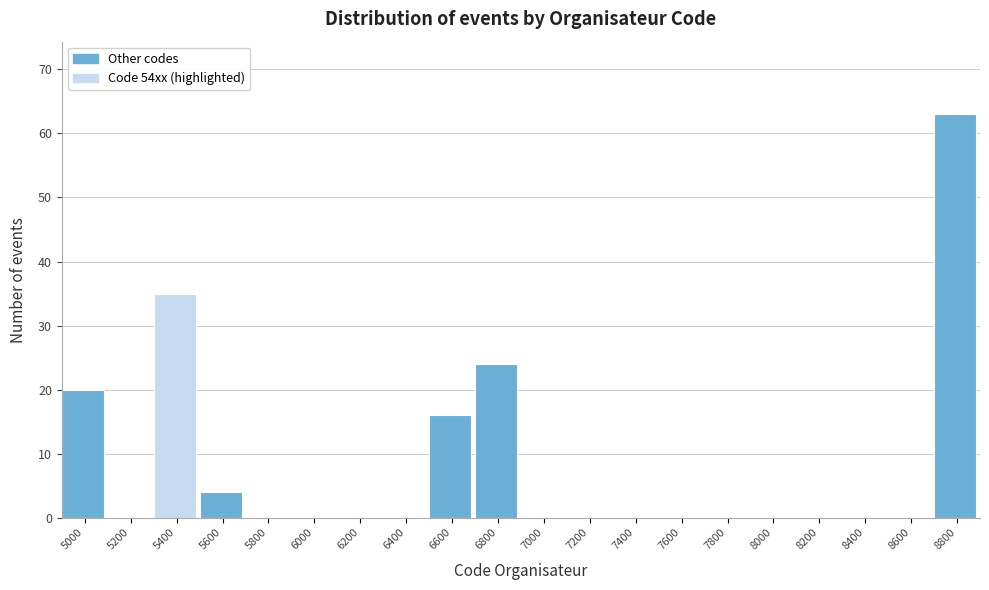

Reading left to right, transcribe all the data shown in this chart.

5000=20	5200=0	5400=35	5600=4	5800=0	6000=0	6200=0	6400=0	6600=16	6800=24	7000=0	7200=0	7400=0	7600=0	7800=0	8000=0	8200=0	8400=0	8600=0	8800=63